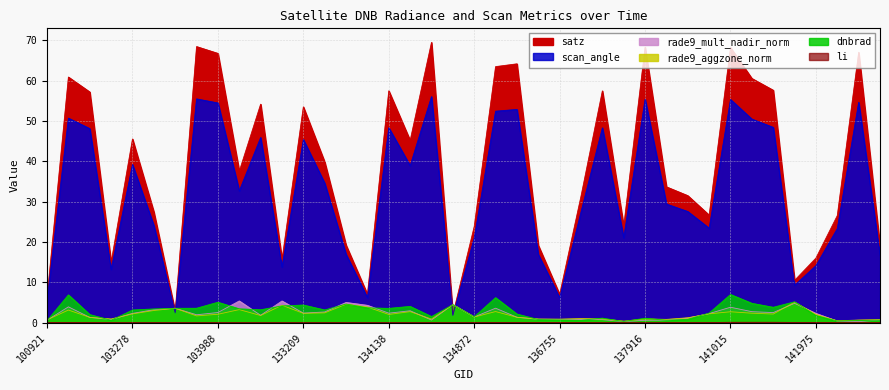

What value does the satz series have at 141208?

60.6